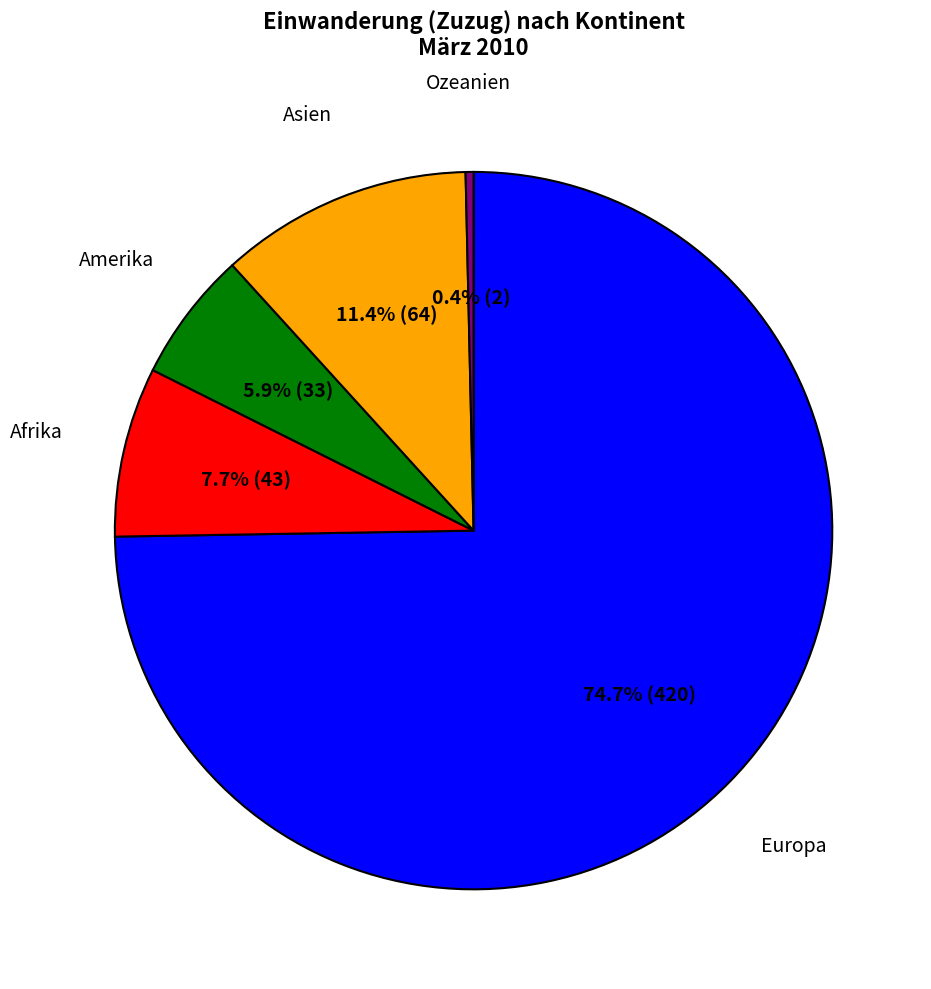

Which has a higher value, Amerika or Ozeanien?

Amerika